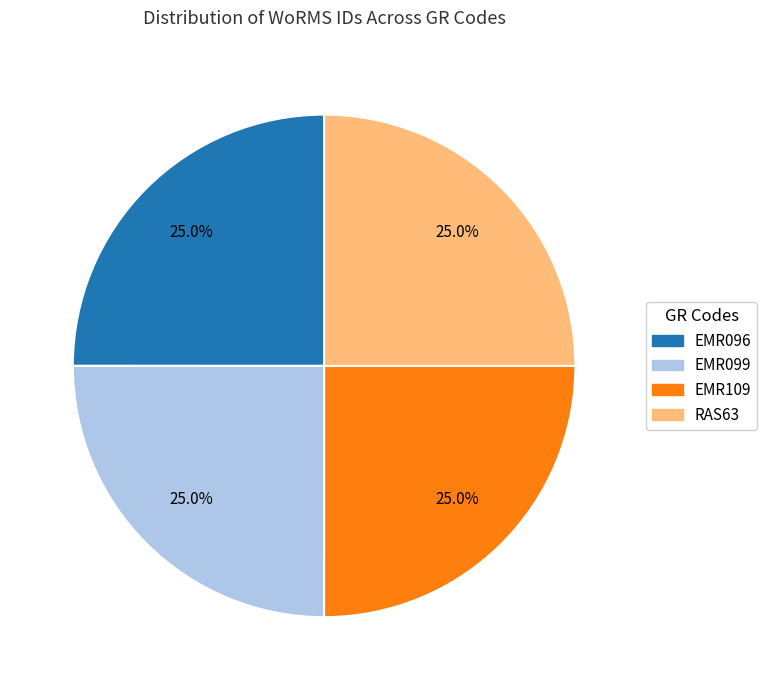

To the nearest percent, what portion does EMR109 represent?

25%